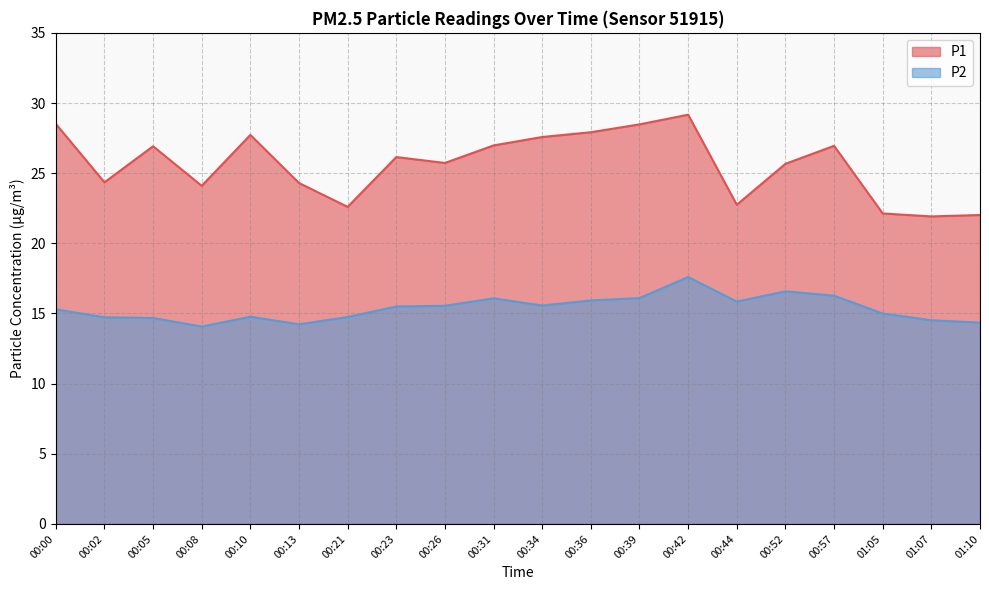

Does the chart display data point markers on the line(s)?

No